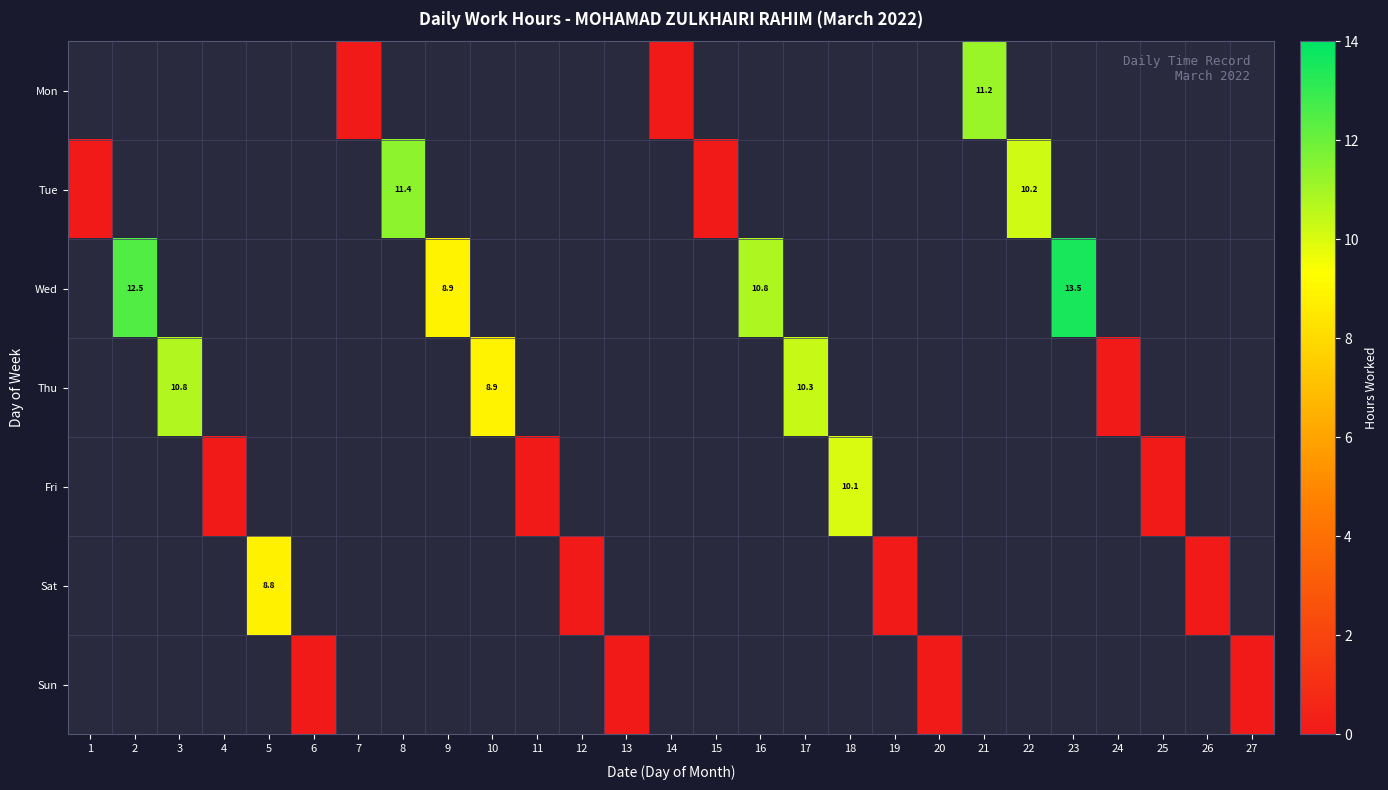

How many series are shown in this chart?

7